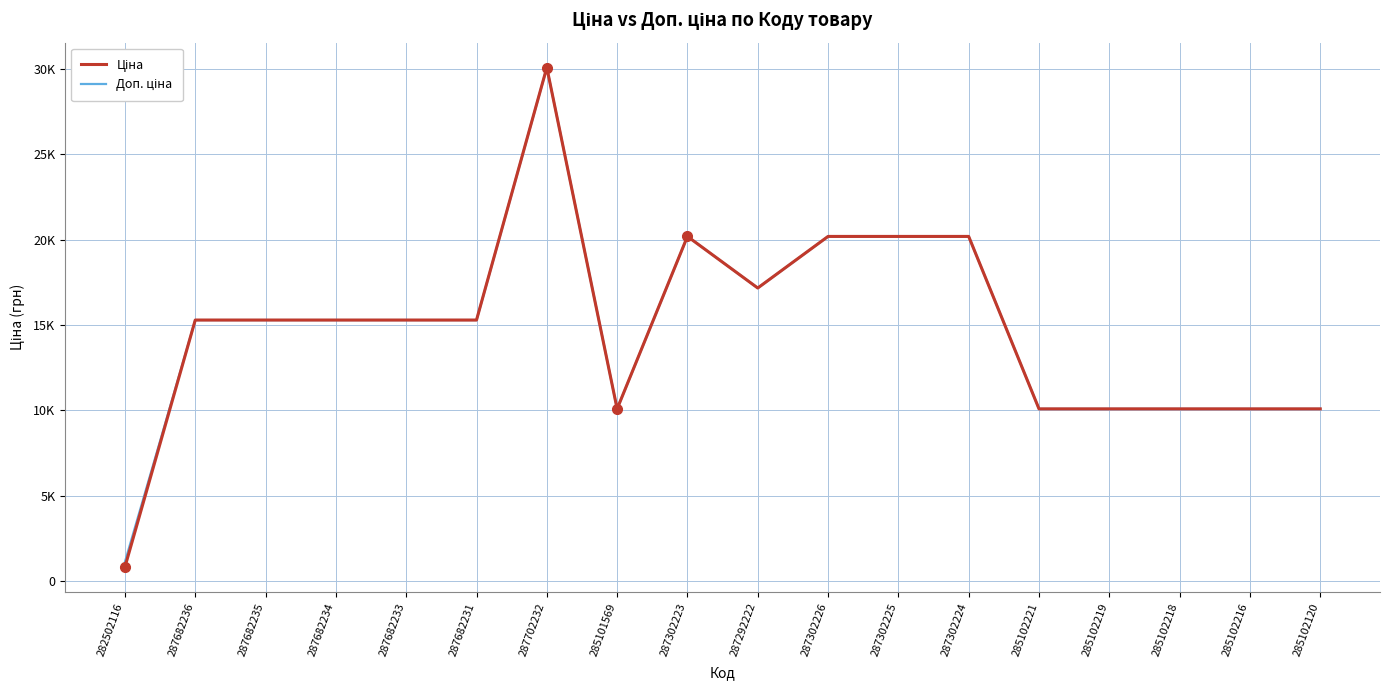

Reading left to right, extract all data points from this chart.

Ціна: 282502116=827.6	287682236=15288.0	287682235=15288.0	287682234=15288.0	287682233=15288.0	287682231=15288.0	287702232=30077.8	285101569=10085.8	287302223=20186.0	287292222=17165.0	287302226=20186.0	287302225=20186.0	287302224=20186.0	285102221=10085.8	285102219=10085.8	285102218=10085.8	285102216=10085.8	285102120=10085.8
Доп. ціна: 282502116=1121.5	287682236=15288.0	287682235=15288.0	287682234=15288.0	287682233=15288.0	287682231=15288.0	287702232=30077.8	285101569=10085.8	287302223=20186.0	287292222=17165.0	287302226=20186.0	287302225=20186.0	287302224=20186.0	285102221=10085.8	285102219=10085.8	285102218=10085.8	285102216=10085.8	285102120=10085.8